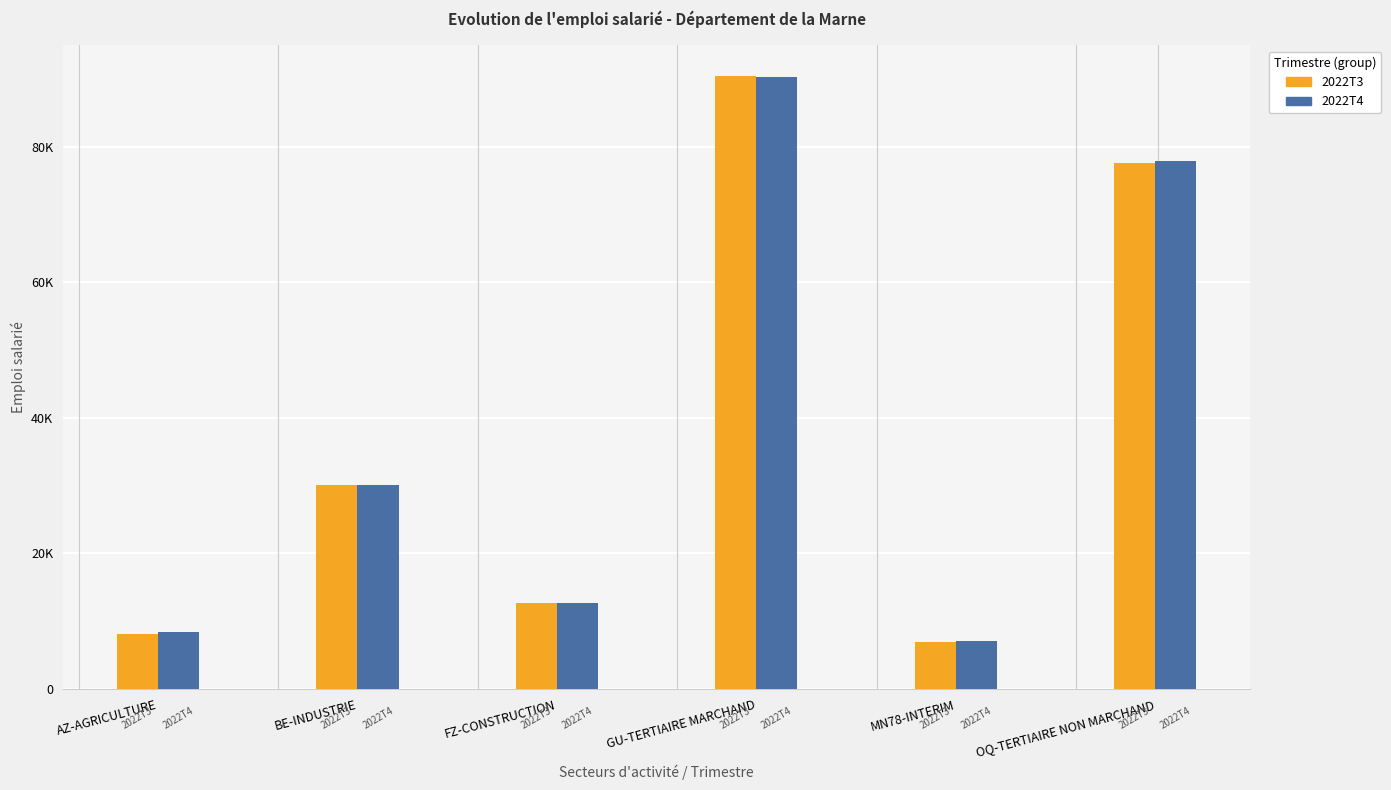

Reading left to right, what are all the values shown in this chart?

2022T3: 8053.9	30060.7	12716.2	90446.8	6927.5	77671.6
2022T4: 8447.7	30106.0	12673.1	90226.5	7084.6	77870.3